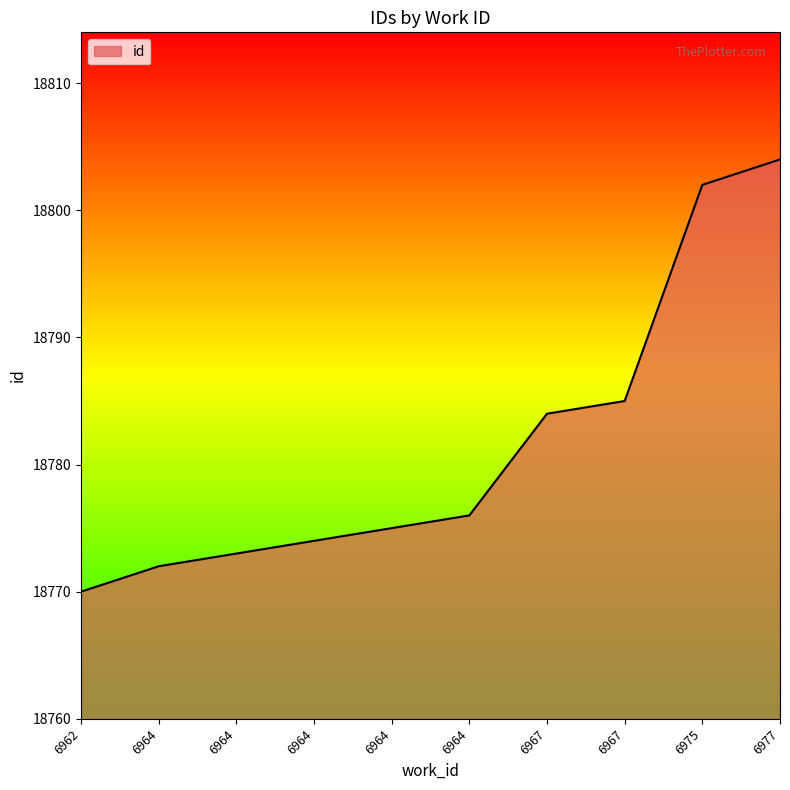

How many lines are shown in the chart?

1